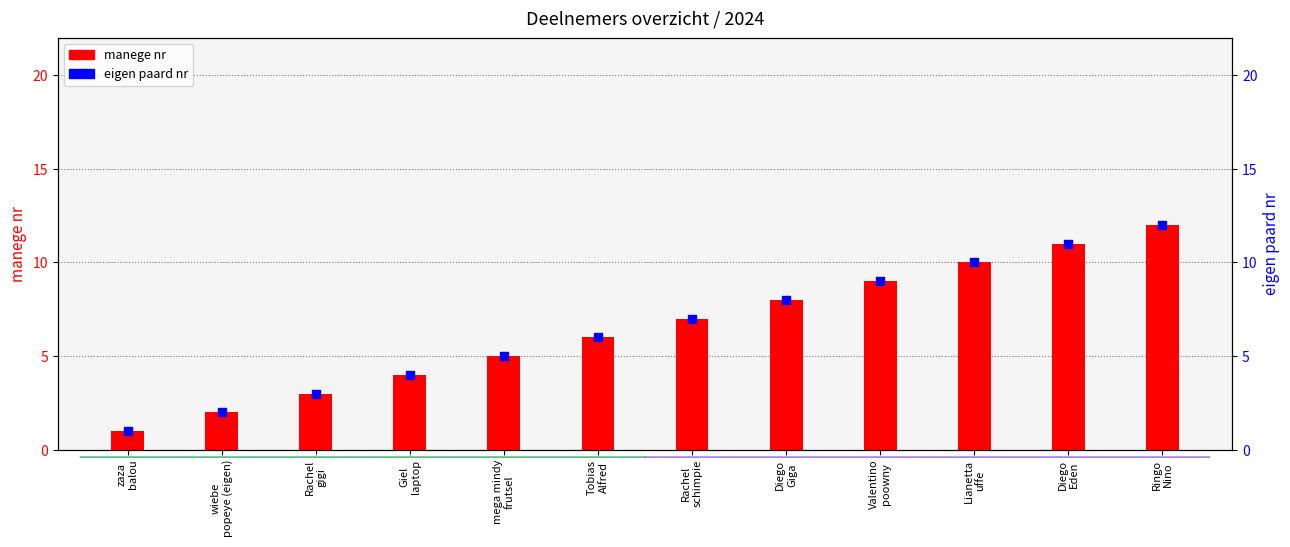

Which series has the largest Y range (max minus min)?

manege